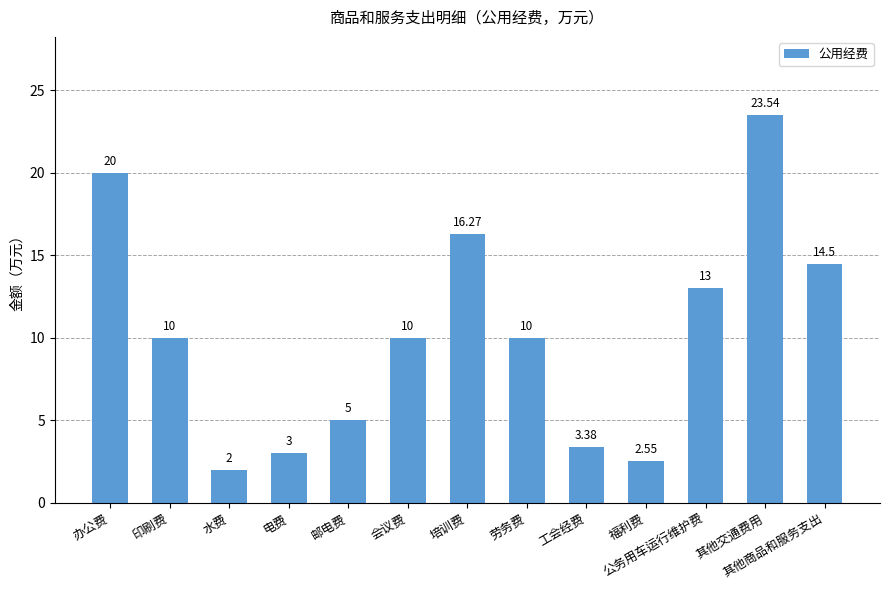

What position from the right is 邮电费?

9